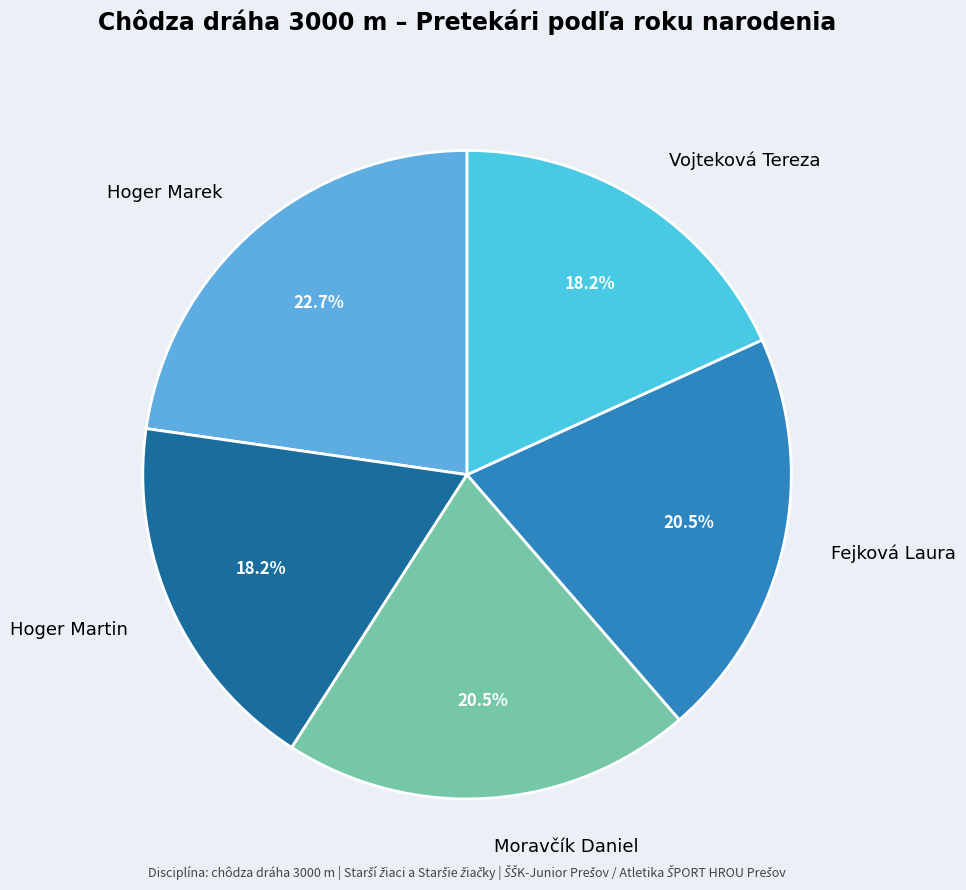

What is the largest slice in the pie chart?

Hoger Marek